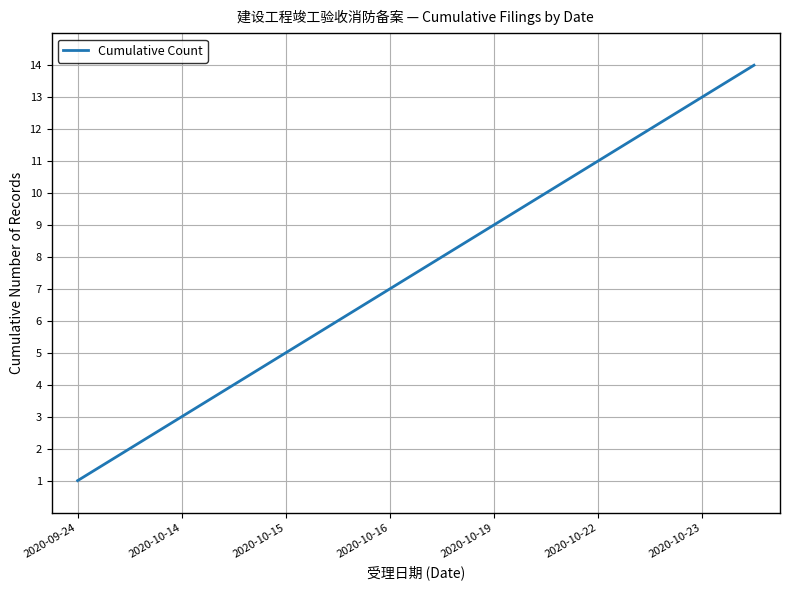

What is the difference between the maximum and minimum values?

13